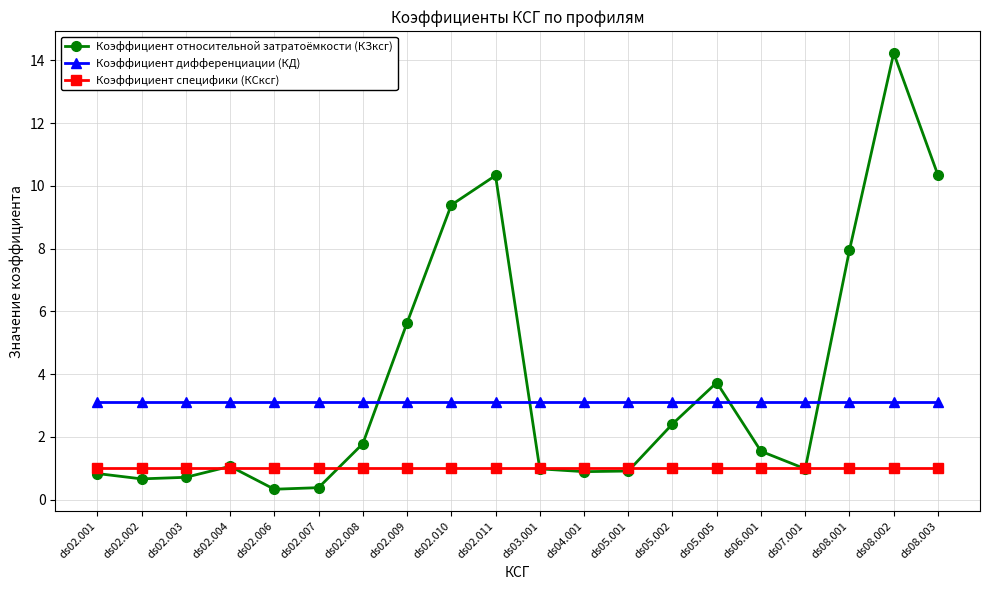

What is the difference between the maximum and minimum values in the Коэффициент относительной затратоёмкости (КЗксг) series?

13.9